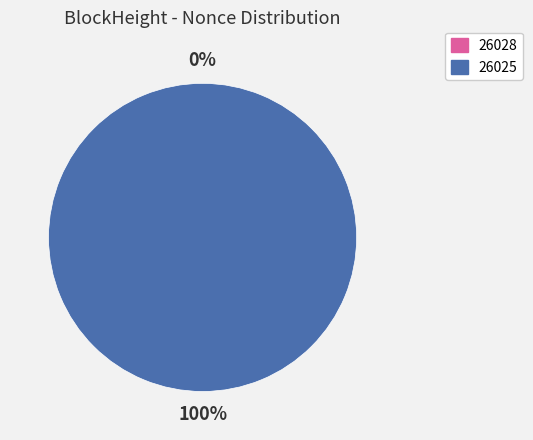

Which category has the smallest portion of the pie?

26028